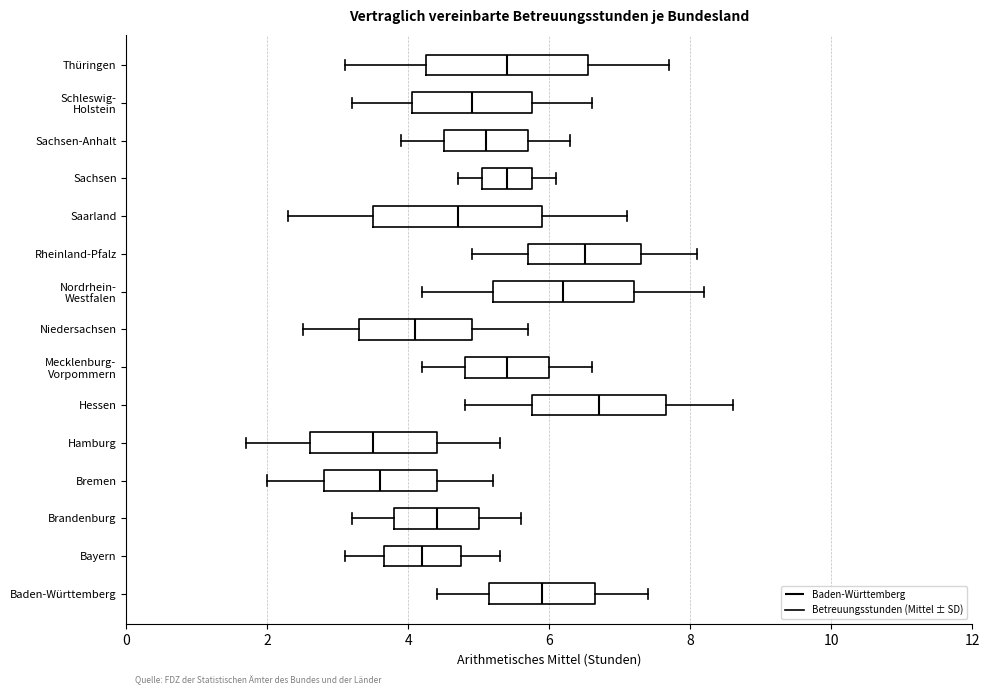

Where is the right edge of the box for Niedersachsen on the x-axis? The values are not printed on the chart, so give them approximately, as read against the axis.

5.0